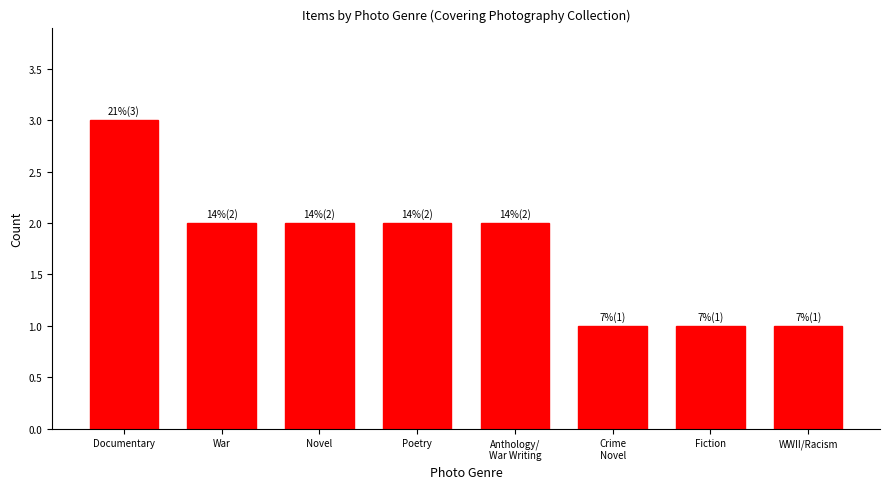

Reading left to right, transcribe all the data shown in this chart.

Documentary=3	War=2	Novel=2	Poetry=2	Anthology/
War Writing=2	Crime
Novel=1	Fiction=1	WWII/Racism=1